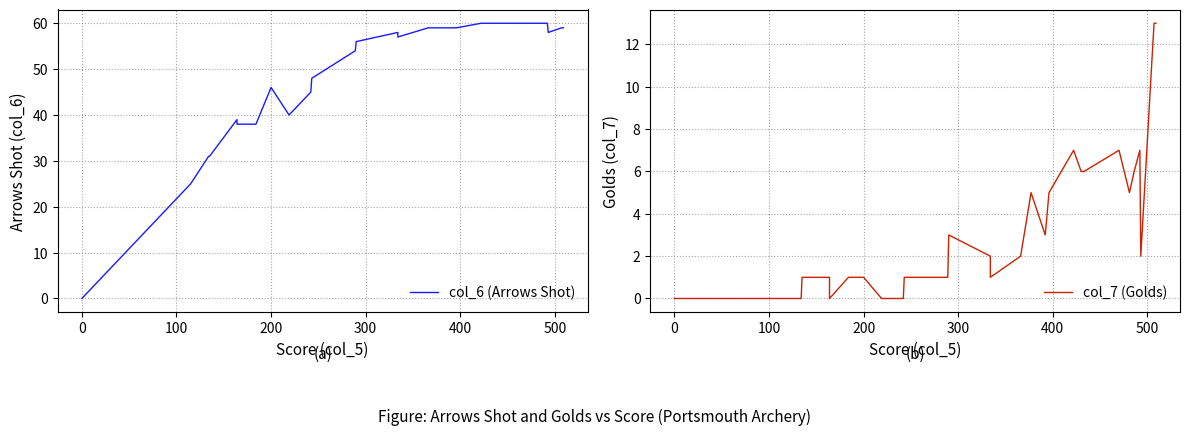

Reading left to right, extract all data points from this chart.

col_6 (Arrows Shot): 0	0	25	31	31	39	38	38	46	40	45	48	54	56	58	57	59	59	59	59	60	60	60	60	60	60	60	58	59	59
col_7 (Golds): 0	0	0	0	1	1	0	1	1	0	0	1	1	3	2	1	2	5	3	5	7	6	6	7	5	6	7	2	13	13